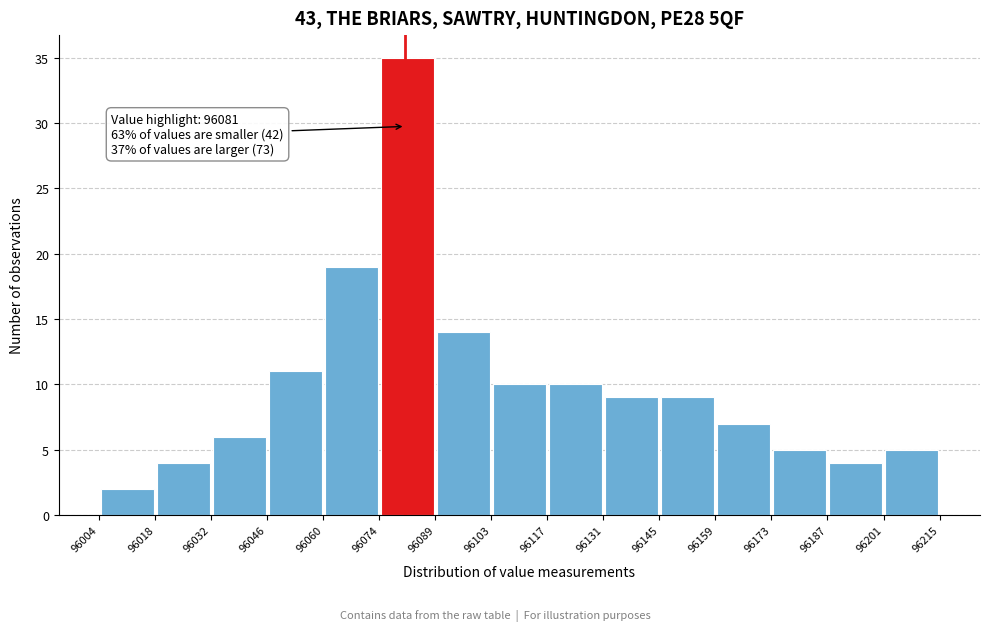

Over which range of the x-axis is the bar tallest?

96074 to 96089